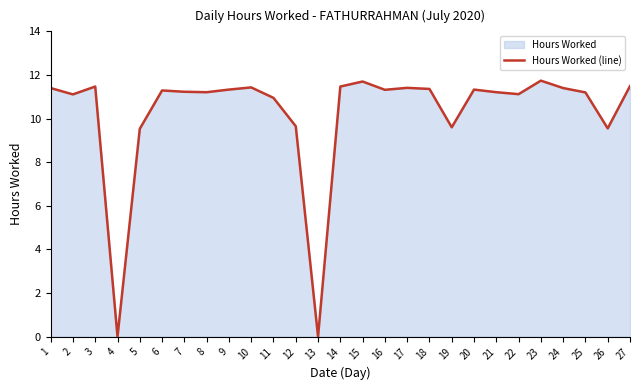

How many points are lower than both their immediate neighbors (excluding endpoints)?

8